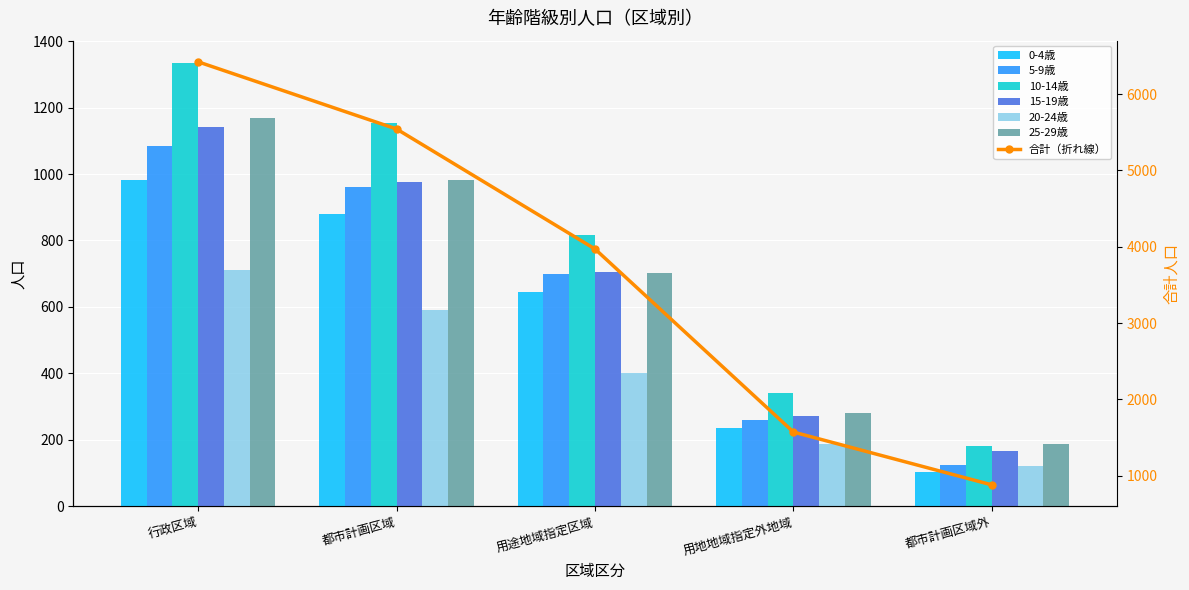

What is the value of the 5-9歳 bar at the 1st from the left?

1084